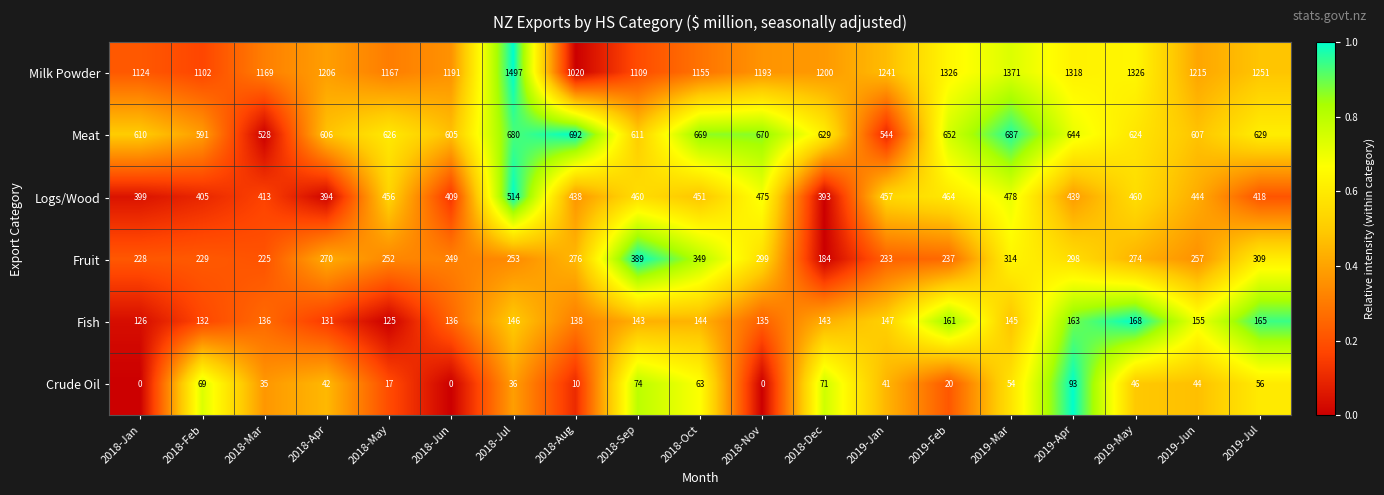

At 2018-Sep, list the series in order from smallest to largest.

Crude Oil, Fish, Fruit, Logs/Wood, Meat, Milk Powder